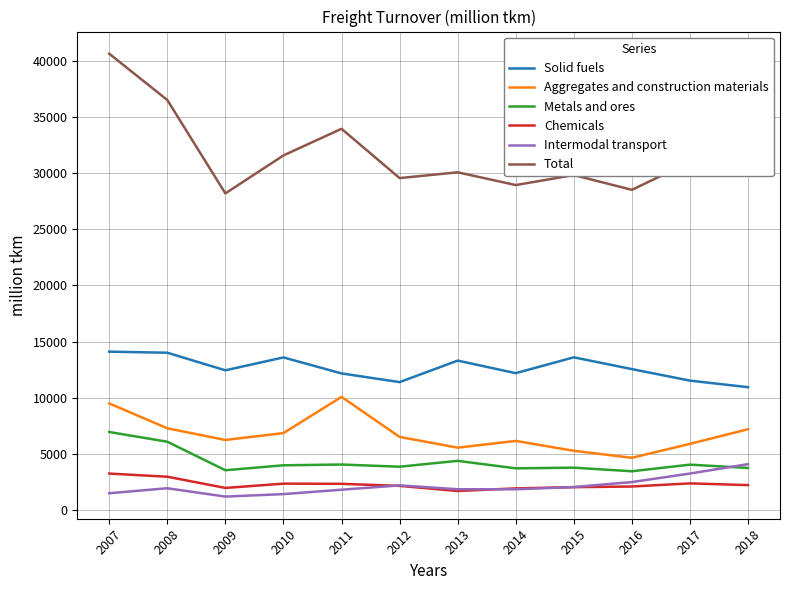

What is the maximum value shown in the chart?

40656.0